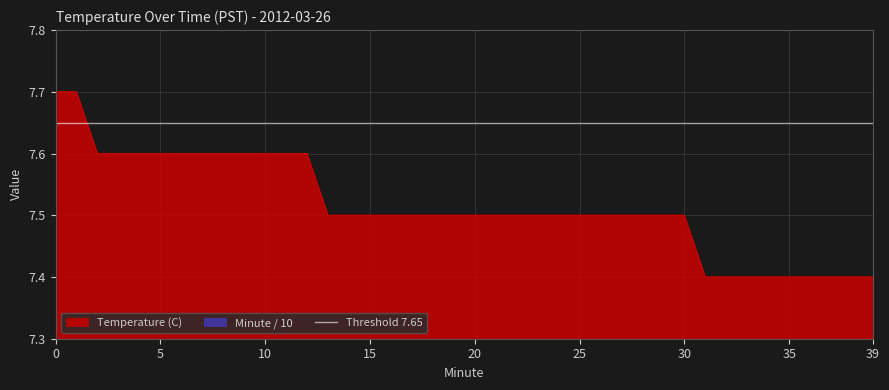

Rank the series at 15 from highest to lowest value.

Temperature (C), Minute